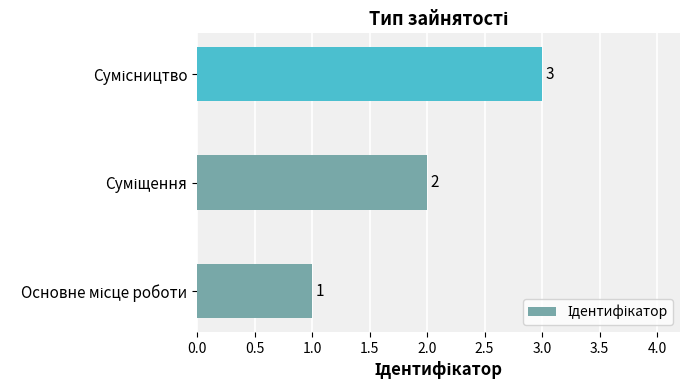

Does the chart contain stacked bars?

No